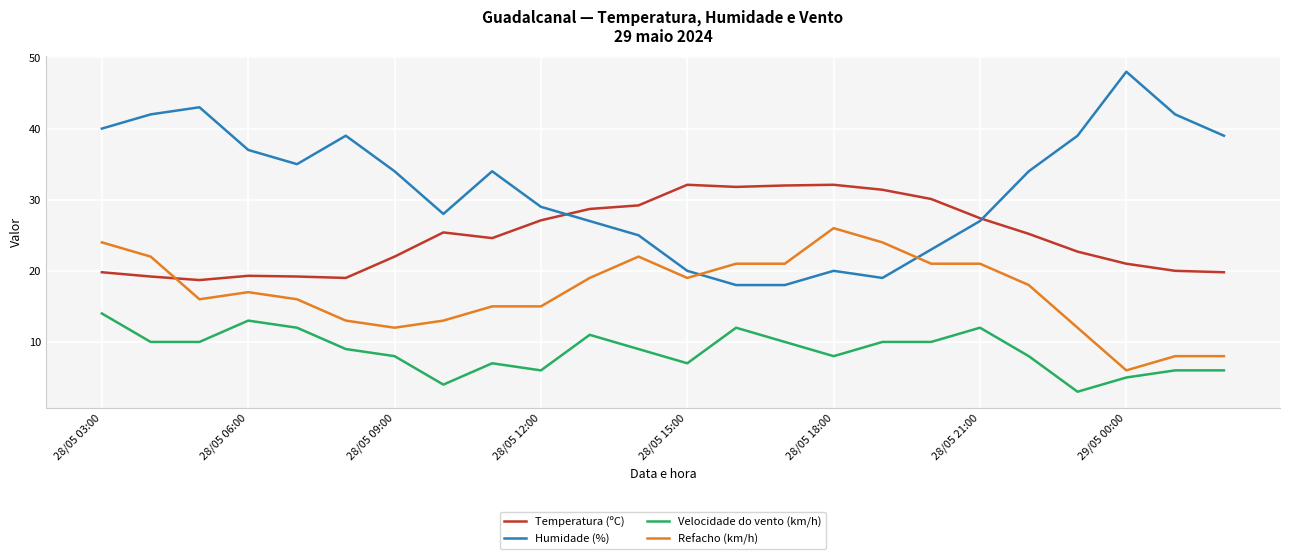

True or false: Refacho (km/h) and Velocidade do vento (km/h) intersect in this chart.

False